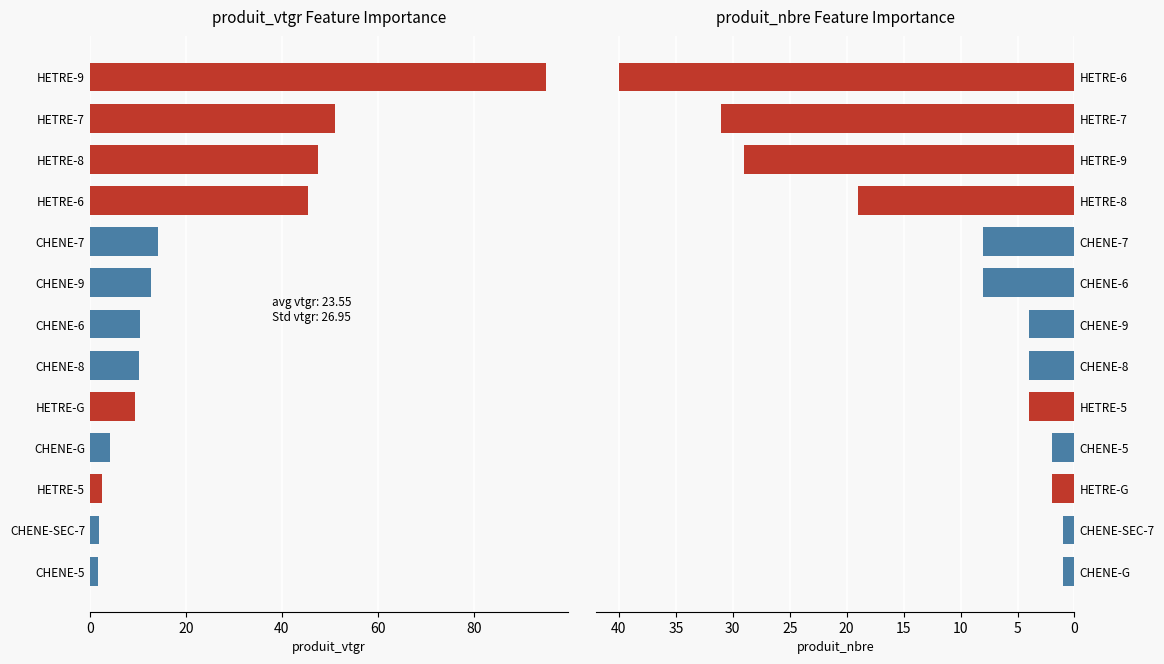

At 10, list the series in order from smallest to largest.

produit_nbre, produit_vtgr